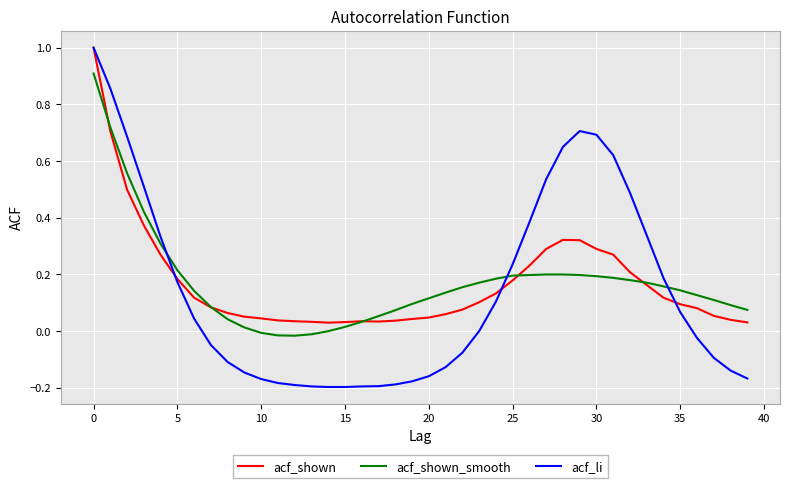

What is the highest value of the acf_shown series?

1.0